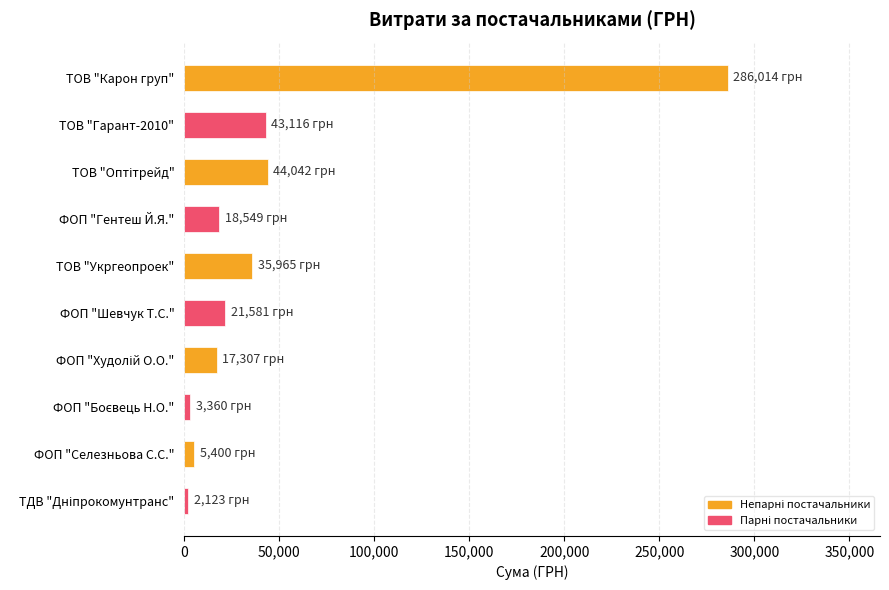

What is the change in value from ТОВ "Карон груп" to ФОП "Гентеш Й.Я."?

-267464.9